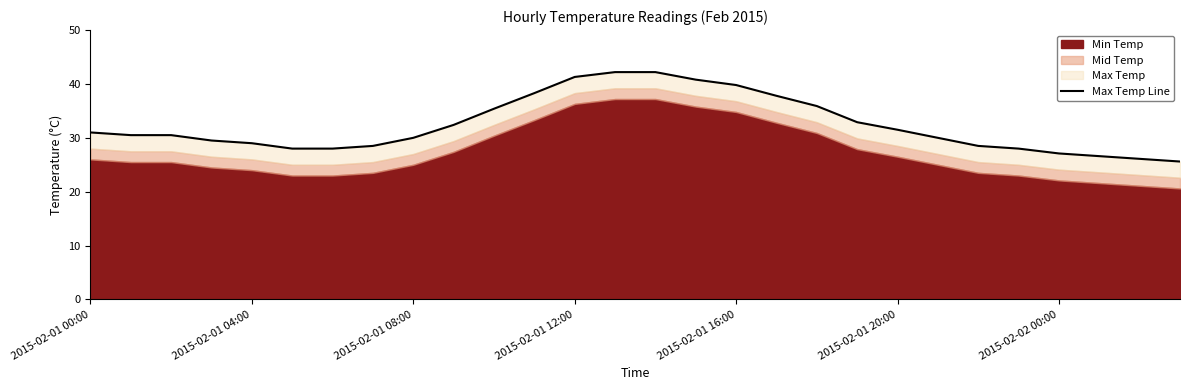

At which category does the chart reach its minimum across all series?

27